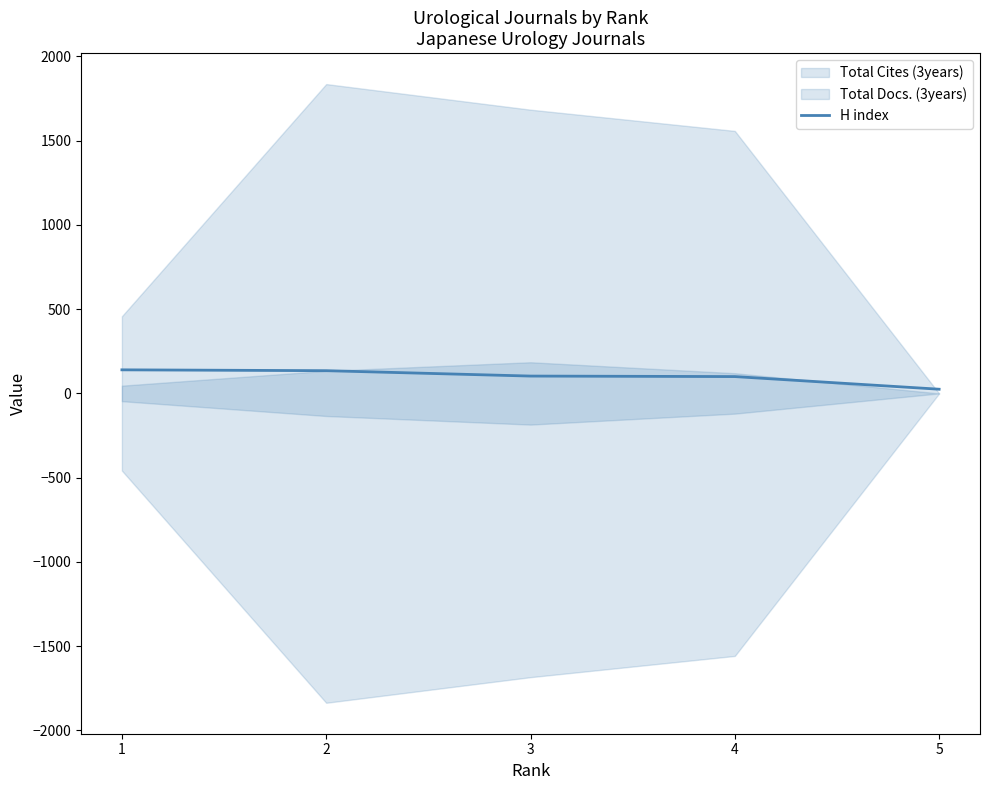

What is the sum of all values?

503